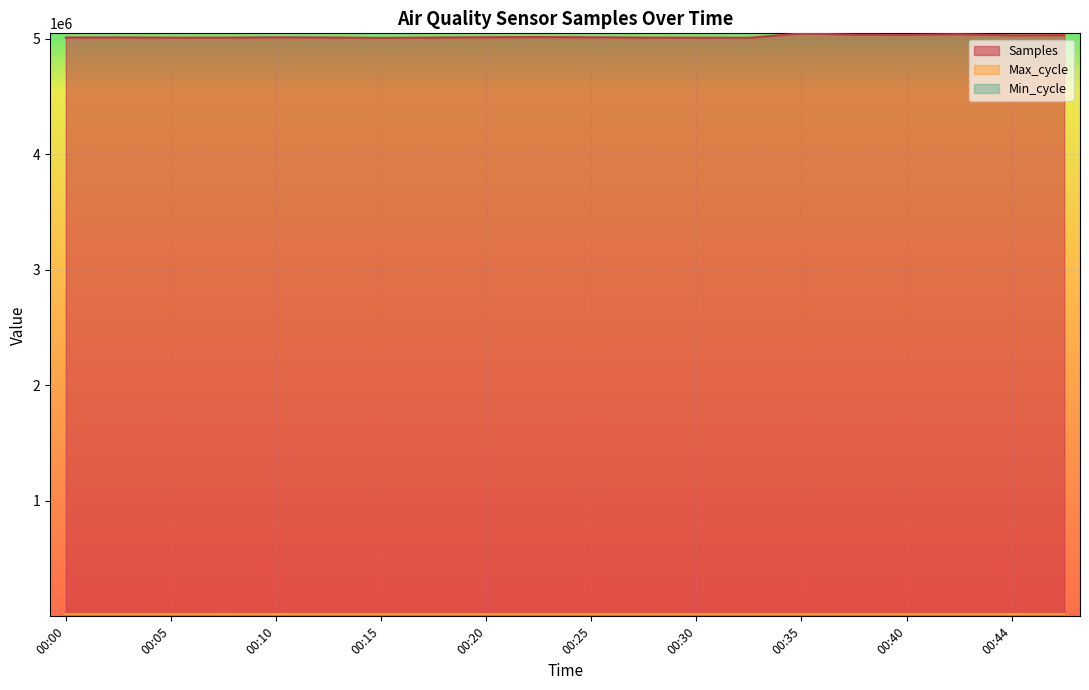

True or false: Min_cycle has a value of 28 at 00:40.

True